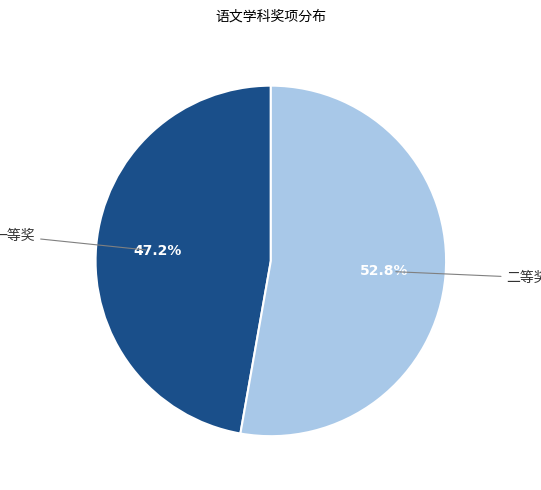

Is there any slice that represents more than half of the pie?

Yes